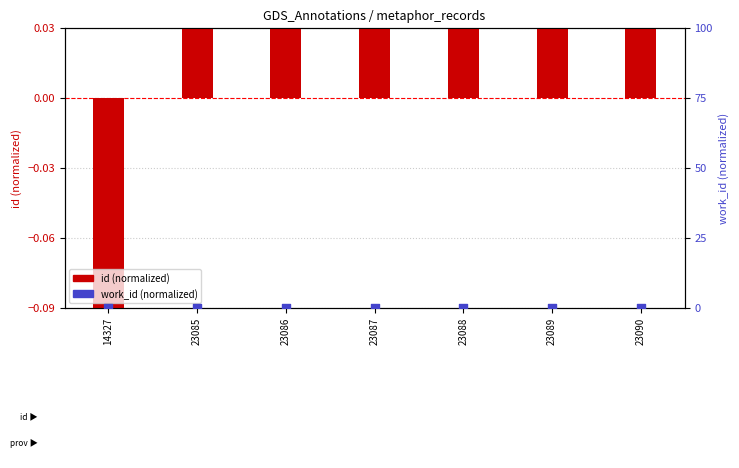

At how many categories does at least one series exceed 0?

6